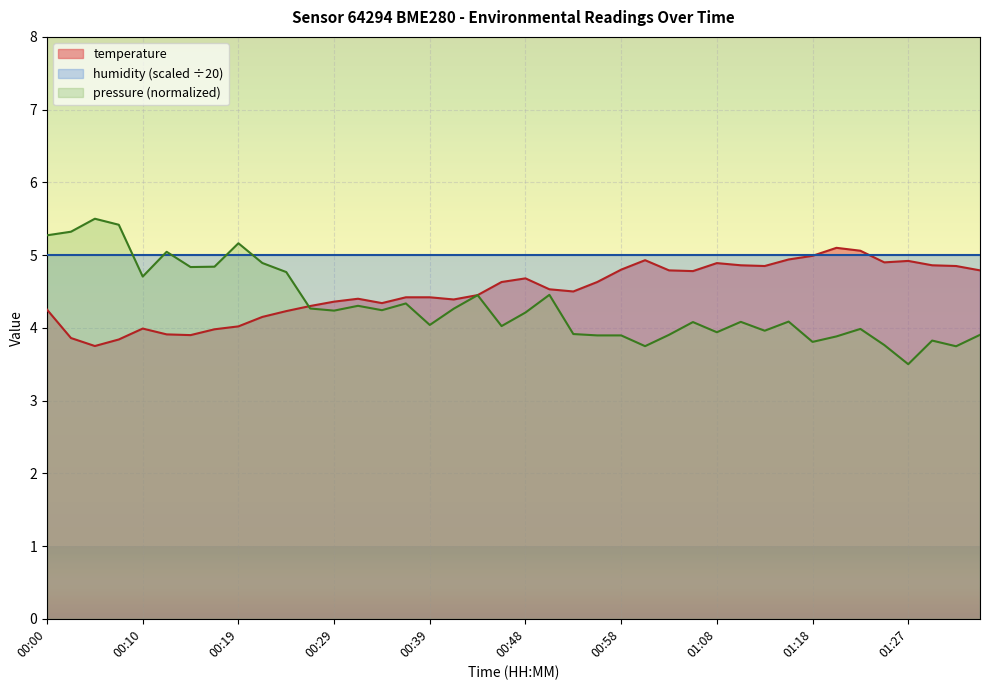

What is the label of the 5th point from the left?

00:10